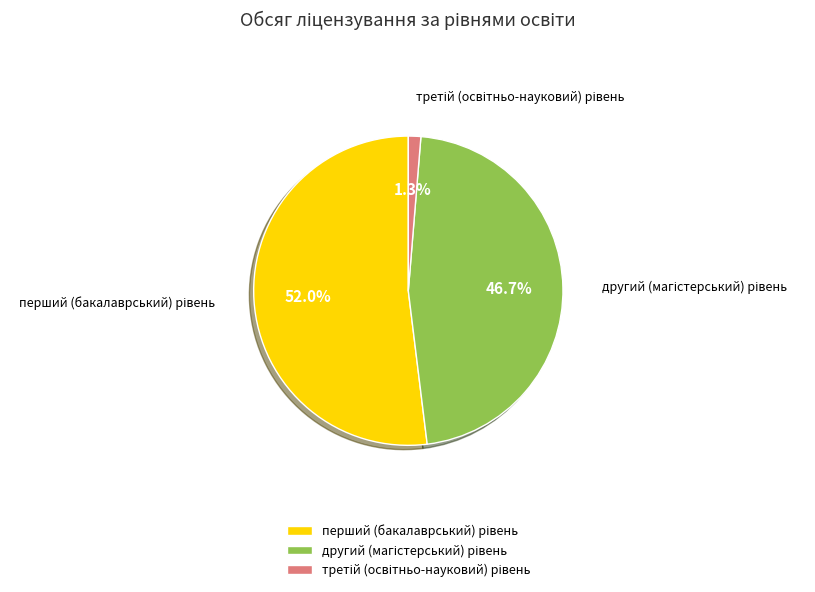

Is there any slice that represents more than half of the pie?

Yes